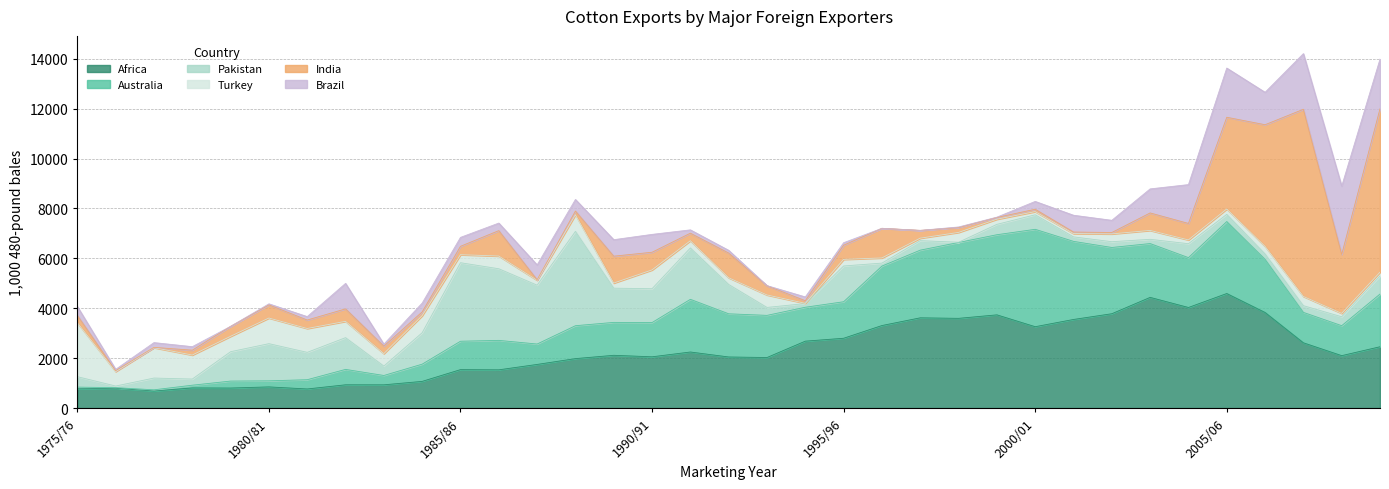

How many times do Turkey and Africa cross each other?

5